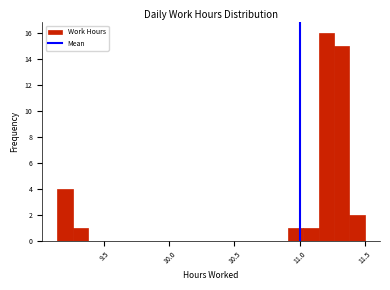

Read against the x-axis, roughly where is the centre of the tallest bar?

11.20